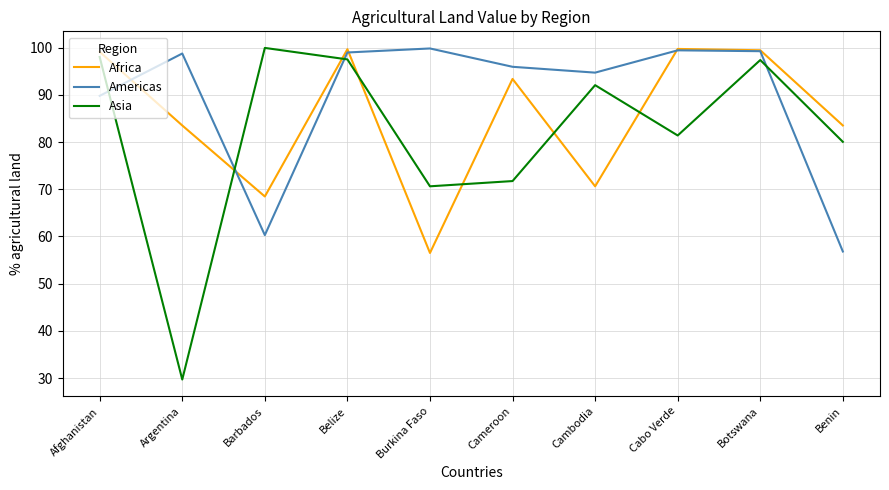

True or false: Americas has a value of 89.8 at Afghanistan.

True